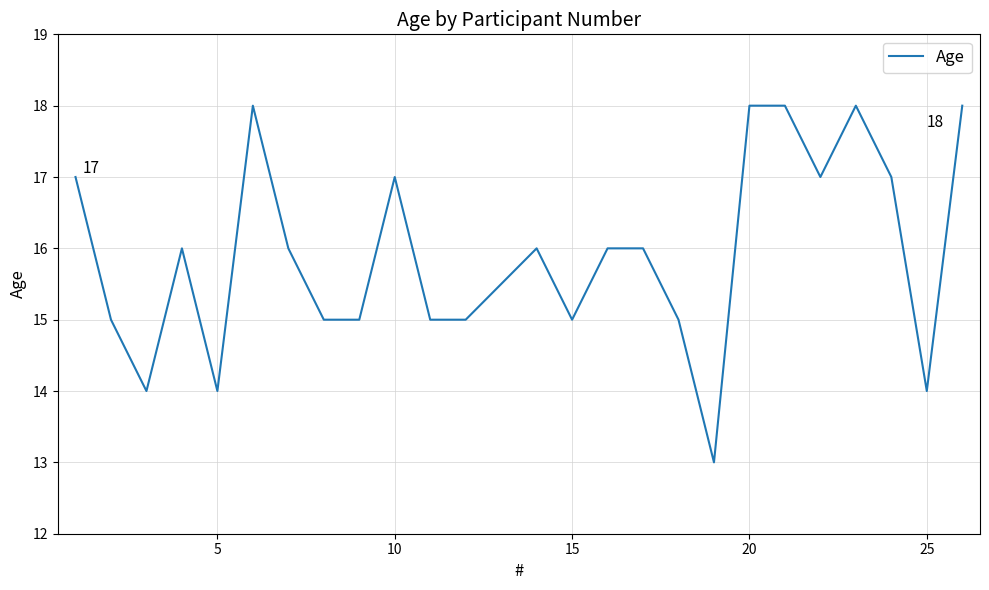

What is the minimum value shown in the chart?

13